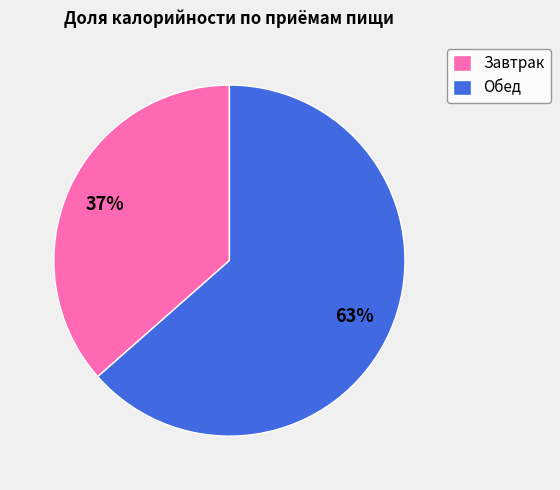

To the nearest percent, what percentage of the pie is Завтрак?

37%